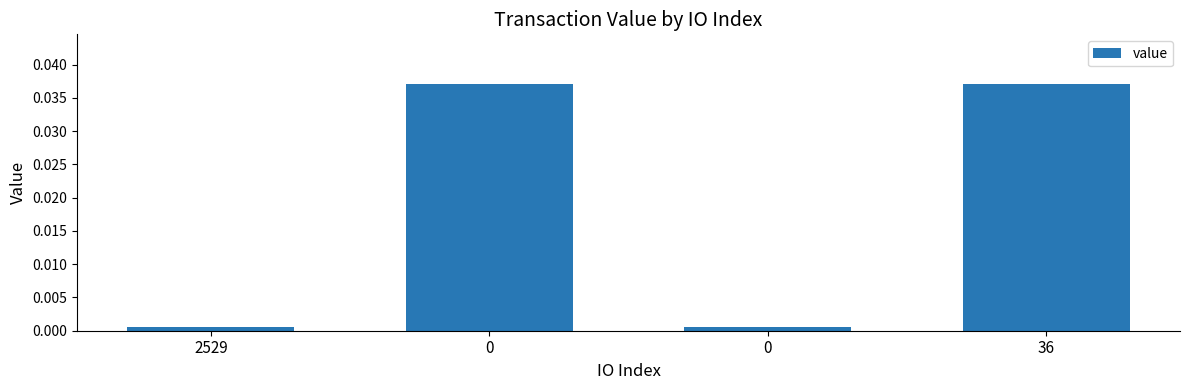

The chart shows a value of 0.0 at 0. True or false?

False